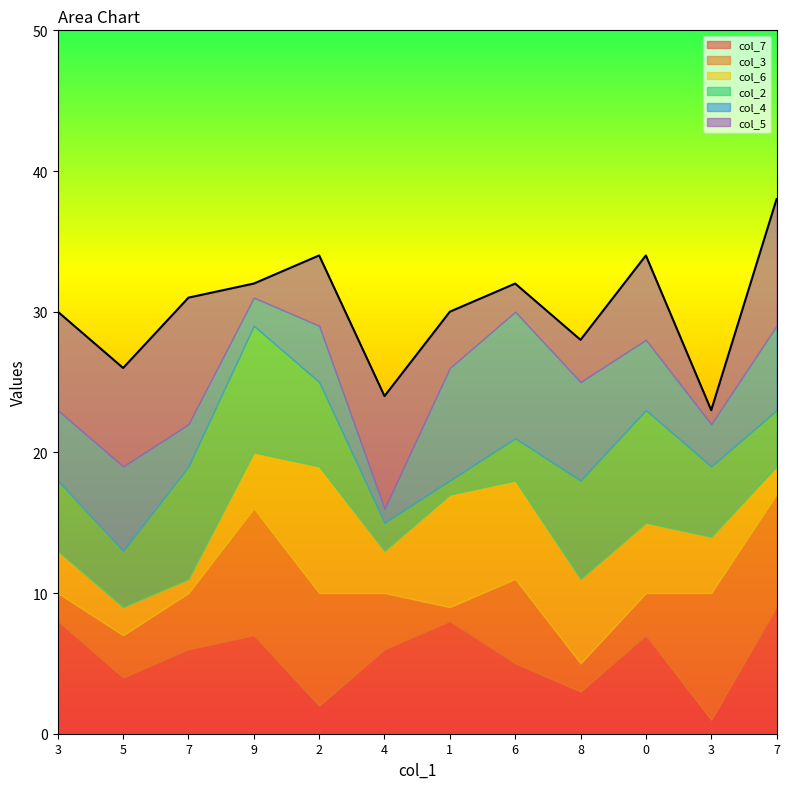

Which category has the highest value across all series?

7